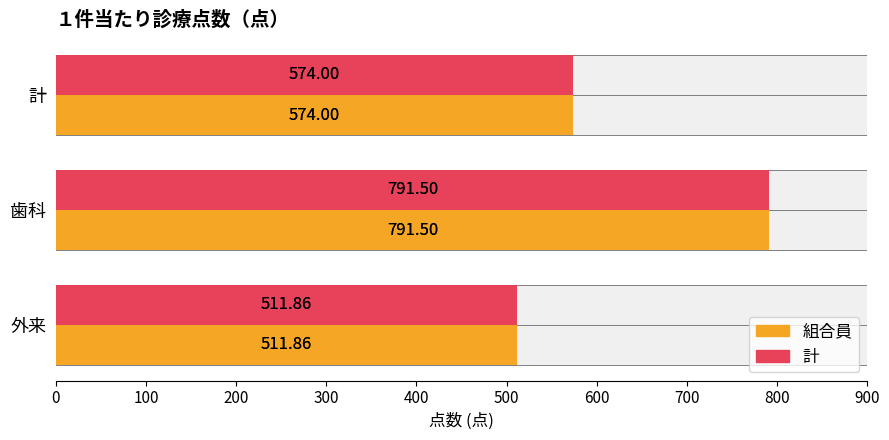

At 歯科, list the series in order from largest to smallest.

組合員, 計